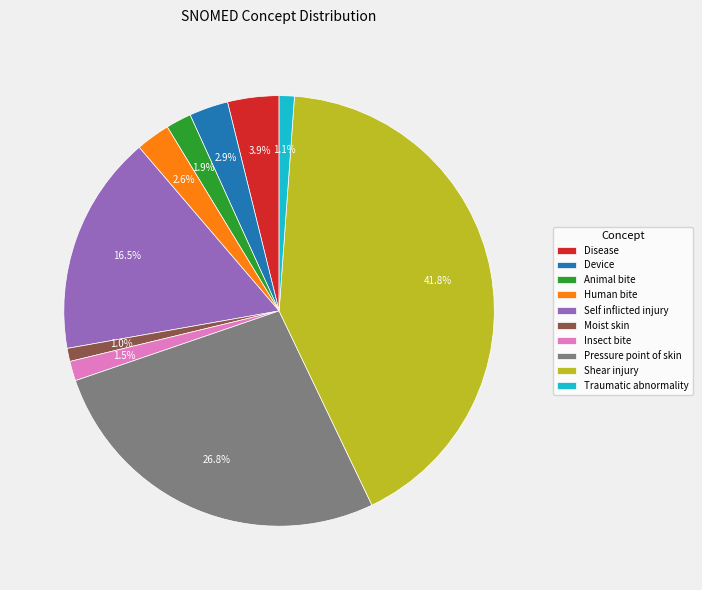

Which slice is the largest?

Shear injury